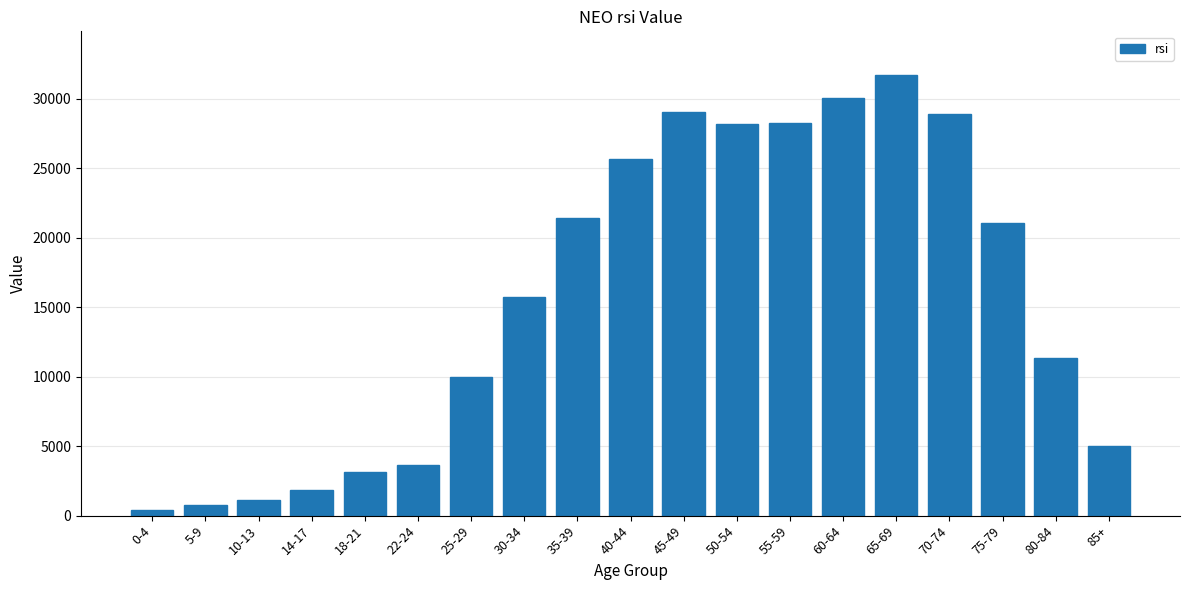

What is the value of the 19th bar from the left?

5015